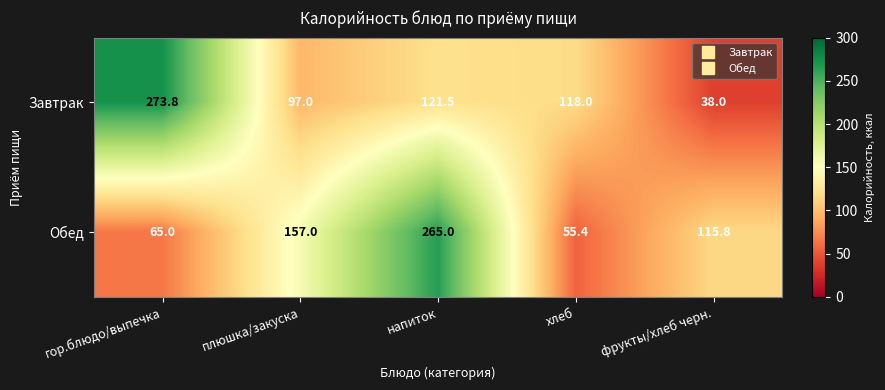

List the series in order of their peak value, highest first.

Завтрак, Обед